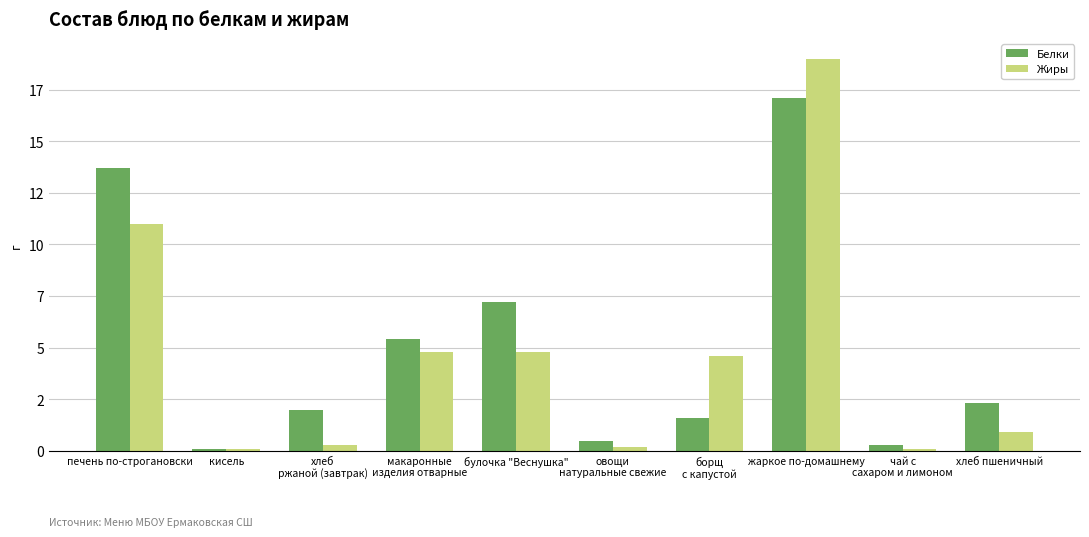

The value of Белки at печень по-строгановски is 2.9. True or false?

False